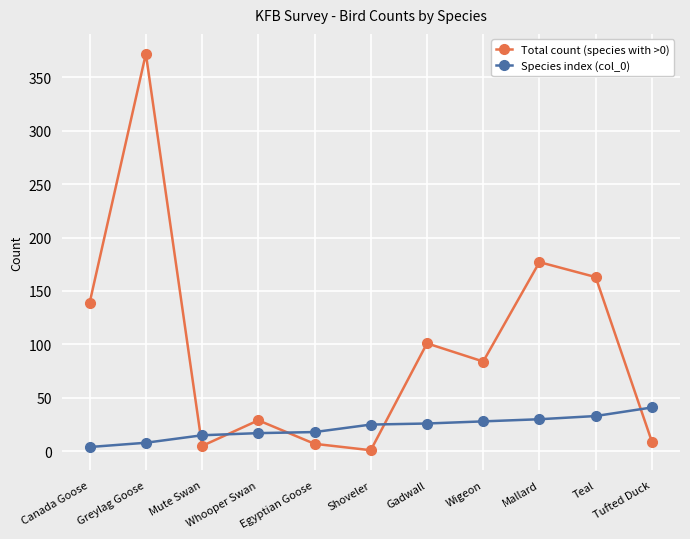

What is the total value across all series at Gadwall?

127